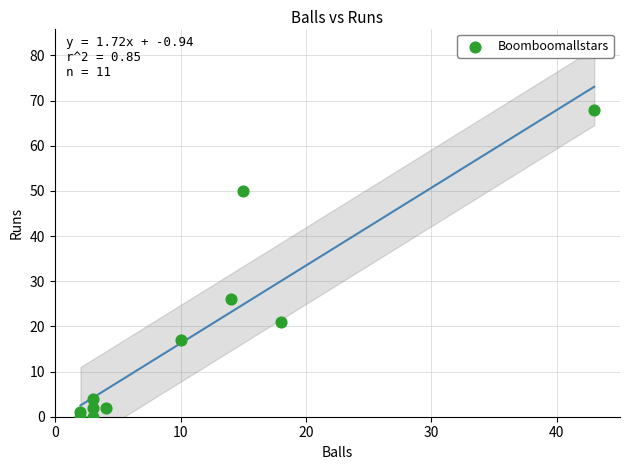

What Y value in the scatter plot is closest to 34?

26